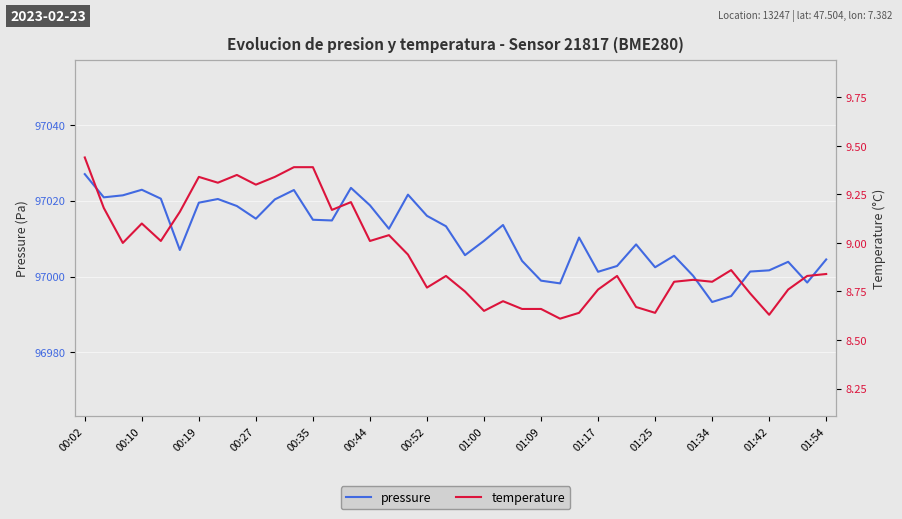

The value of temperature at 14 is 12.7. True or false?

False